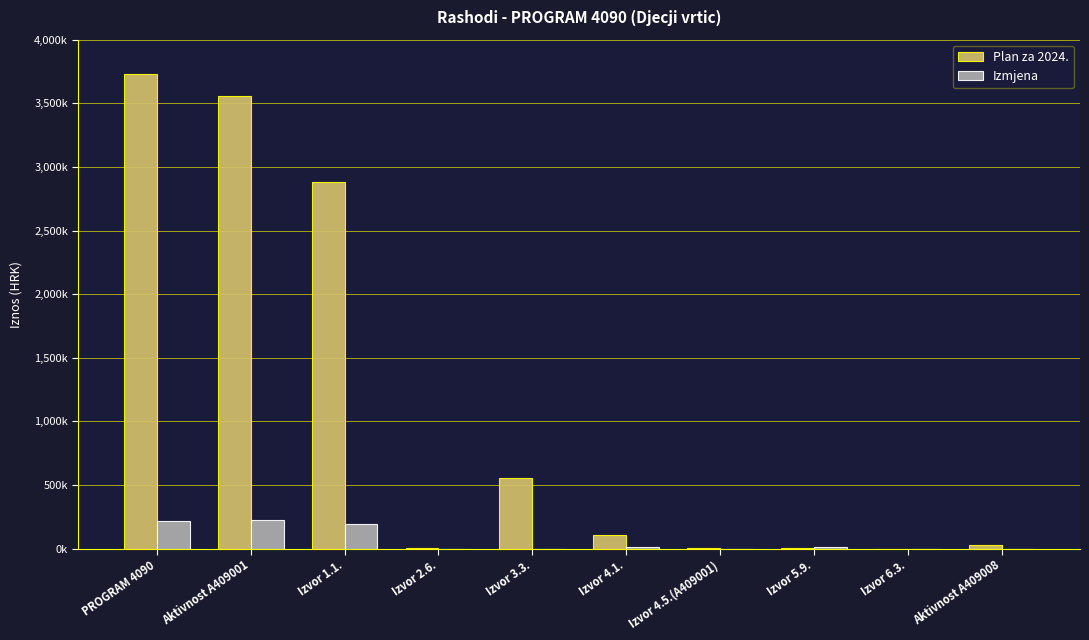

Is it true that Plan za 2024. equals 3727093 at PROGRAM 4090?

True